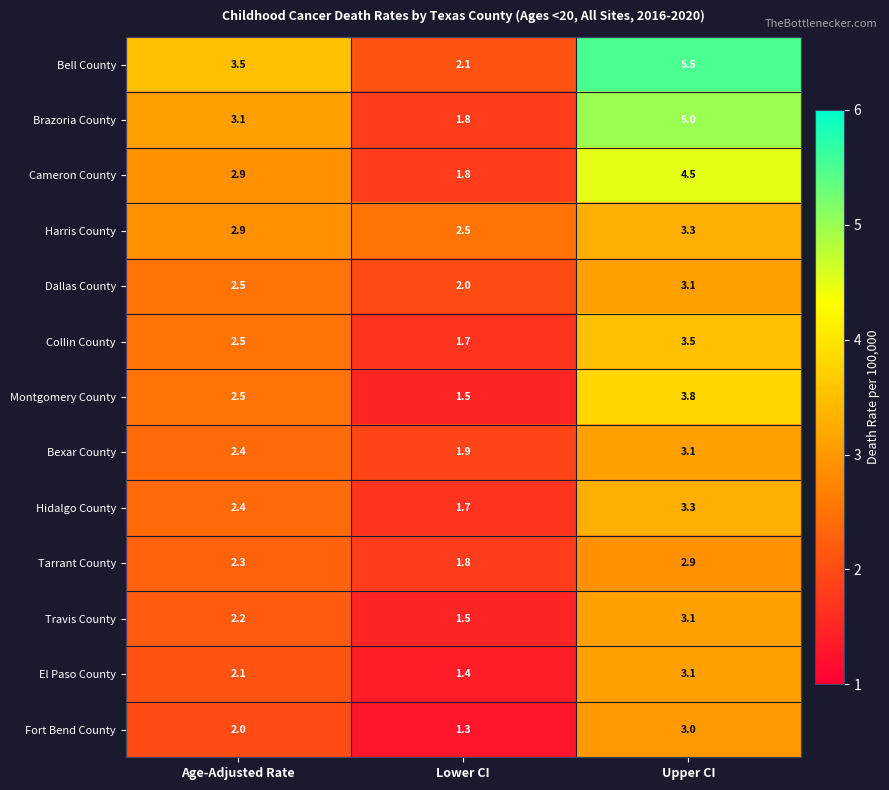

How many values in the Bexar County series are below 2?

1